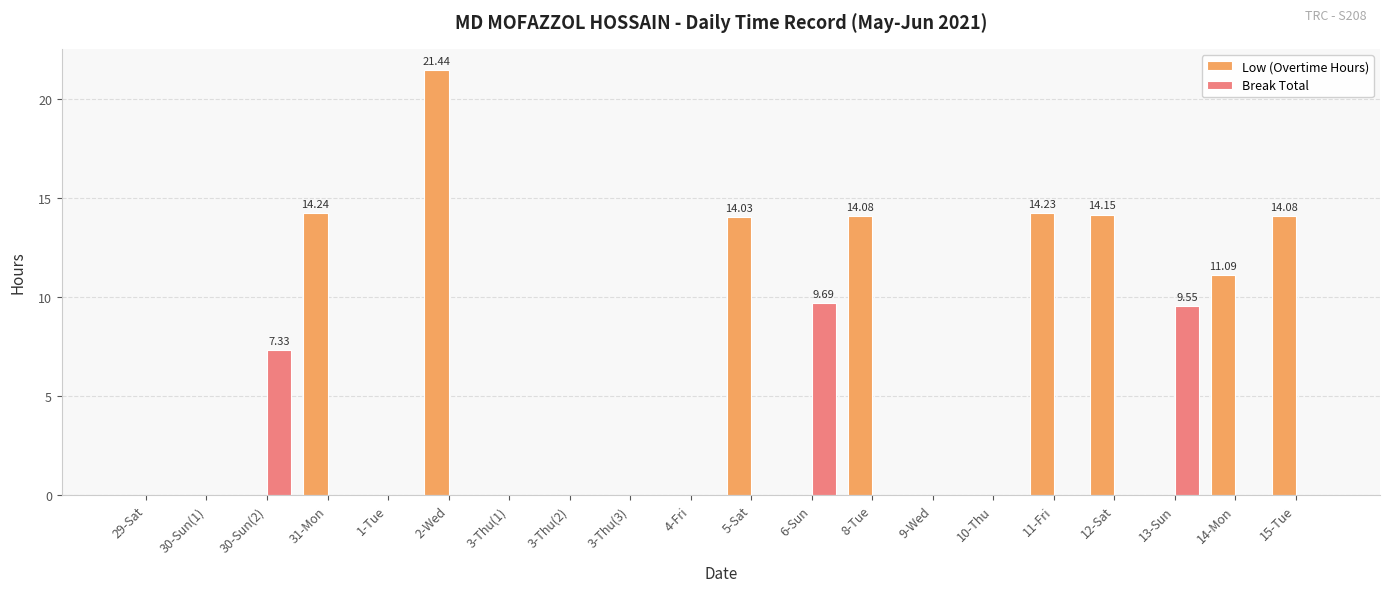

At which label is Break Total closest to 4?

30-Sun(2)